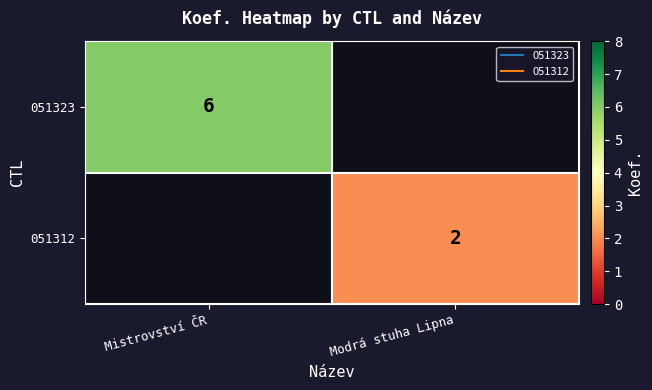

Which series has the largest range (max minus min)?

051323